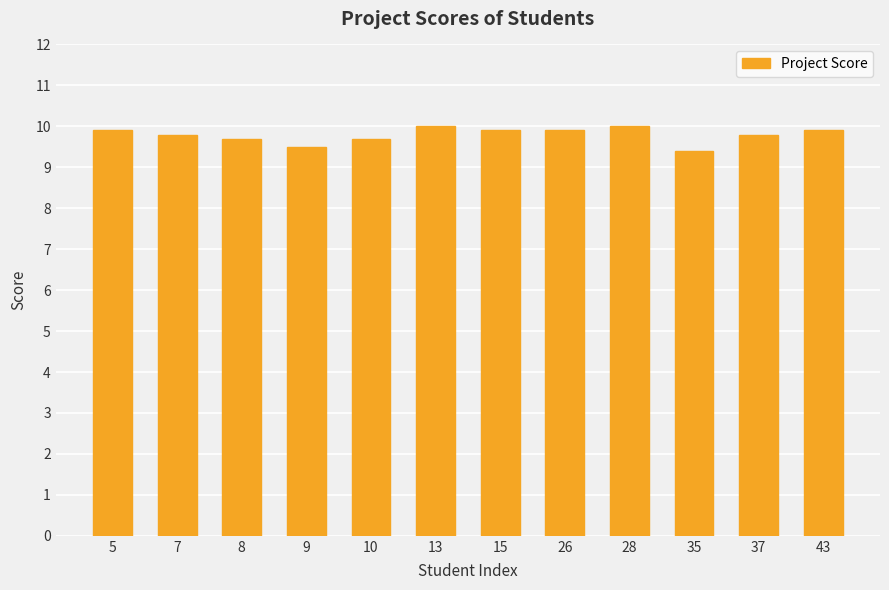

Between 35 and 5, which is larger?

5